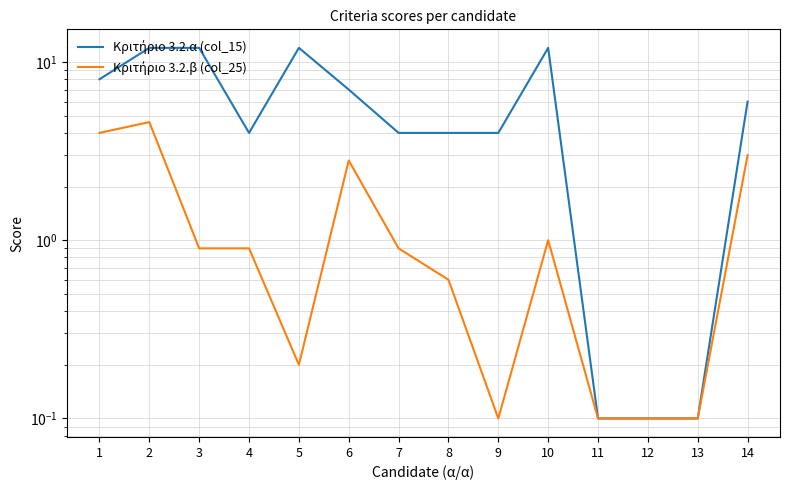

What are all the series names shown in the legend?

Κριτήριο 3.2.α (col_15), Κριτήριο 3.2.β (col_25)